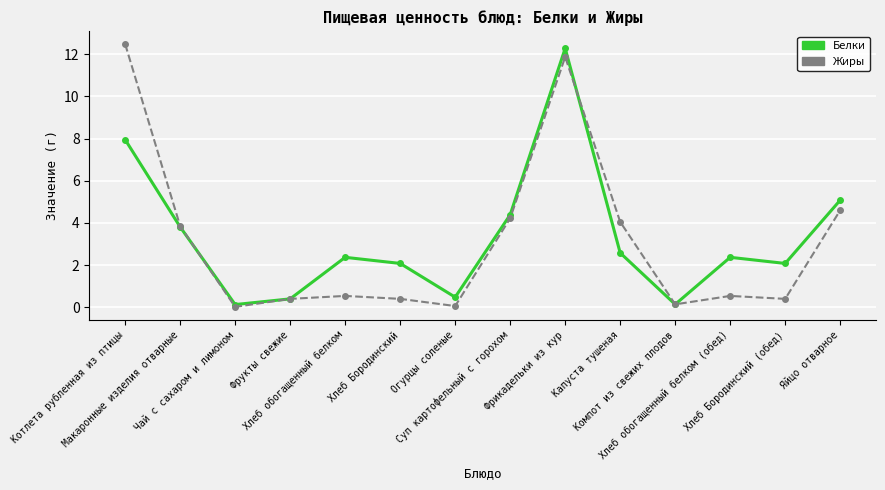

What is the highest value of the Белки series?

12.3